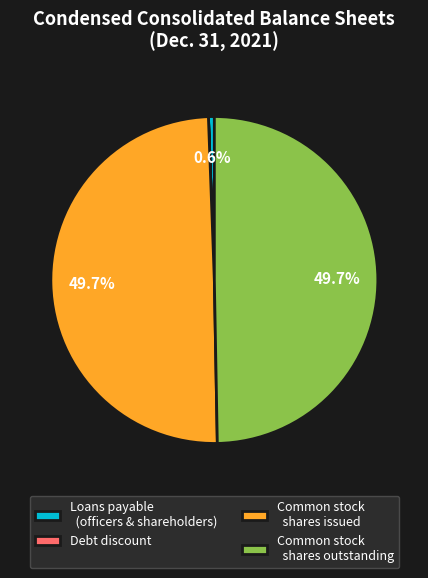

To the nearest percent, what percentage of the pie is Common stock shares issued?

50%